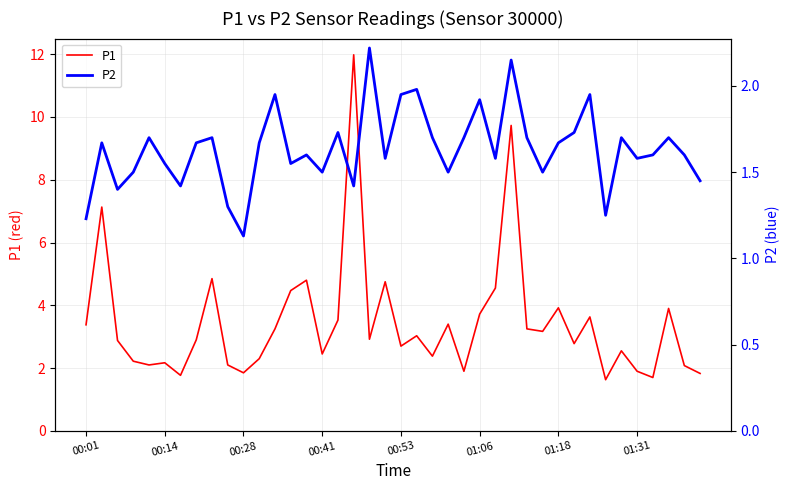

Where does the P1 series first go above 2?

00:01